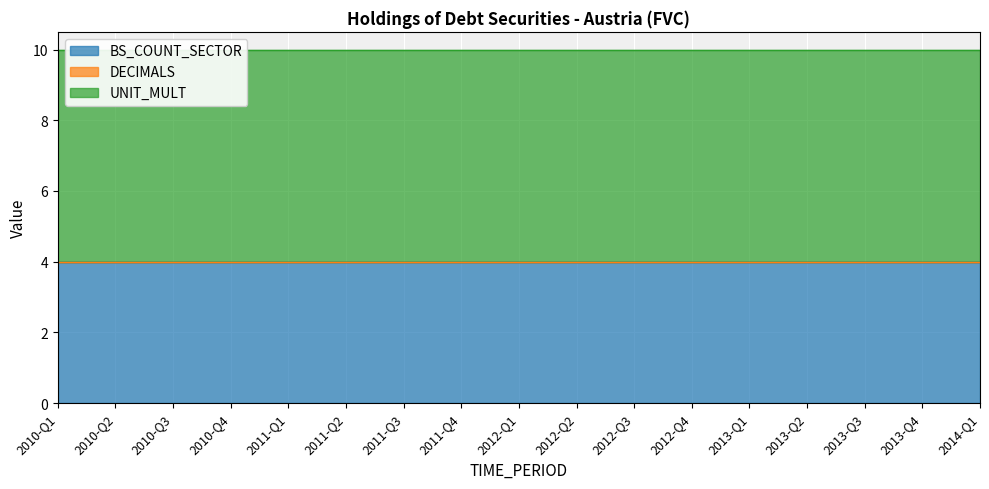

What position from the left is 2011-Q1?

5